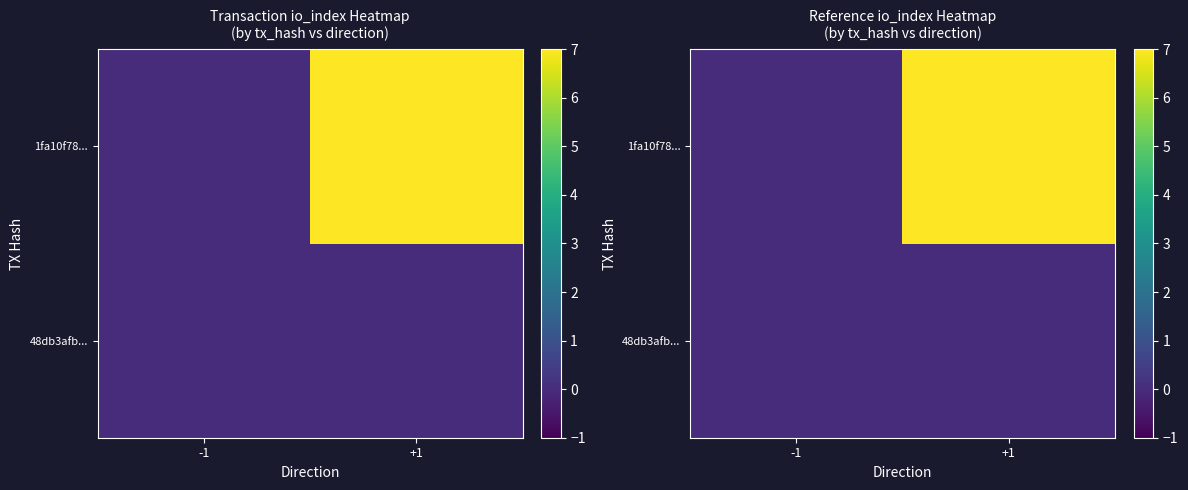

The 1fa10f78... series shows 2 at +1. True or false?

False